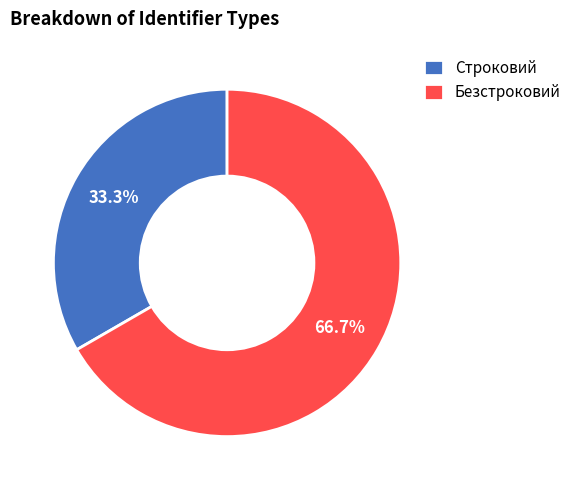

How many slices are in this pie chart?

2